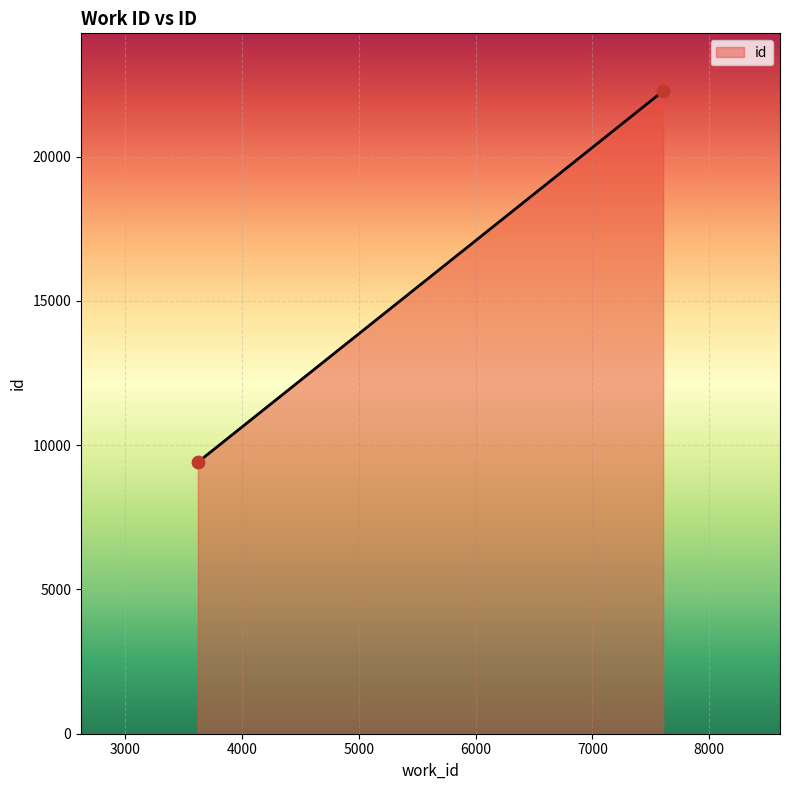

What is the average Y value?

15844